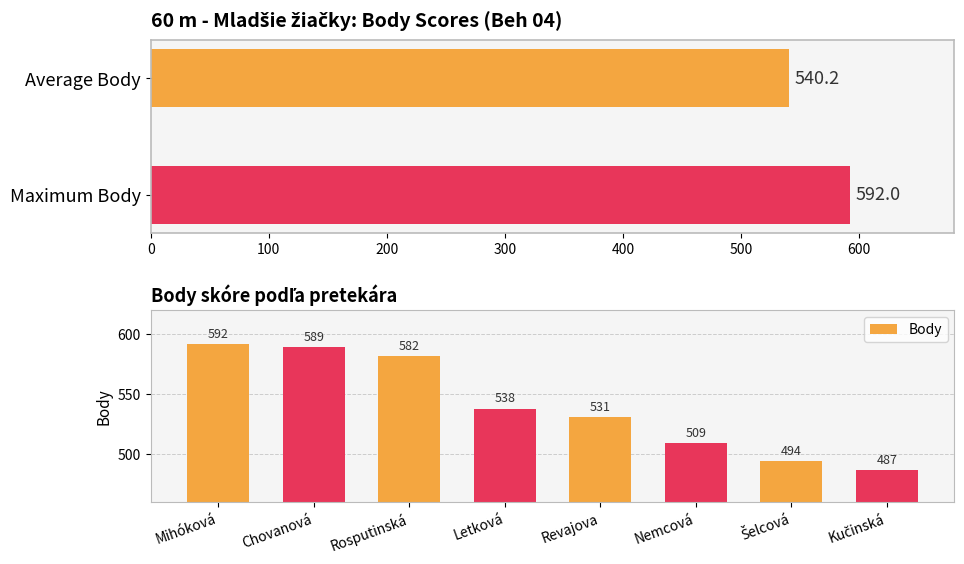

What is the difference between the maximum and minimum values in the Body series?

105